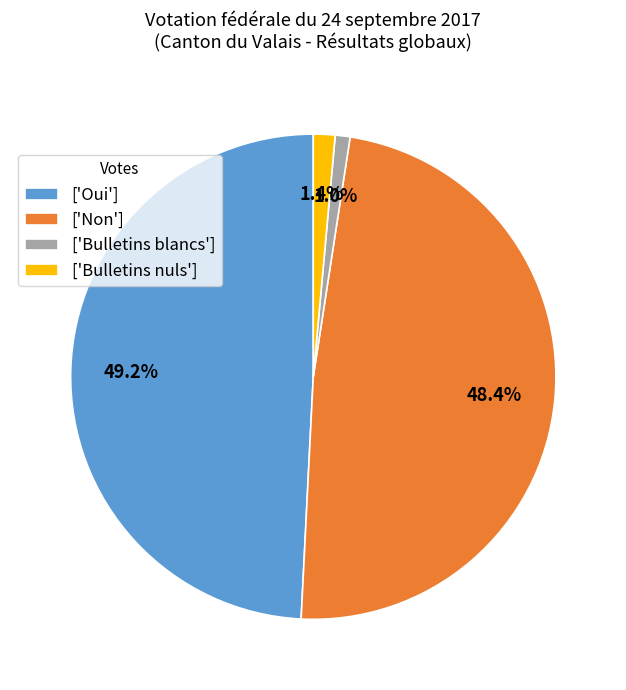

Is there any slice that represents more than half of the pie?

No